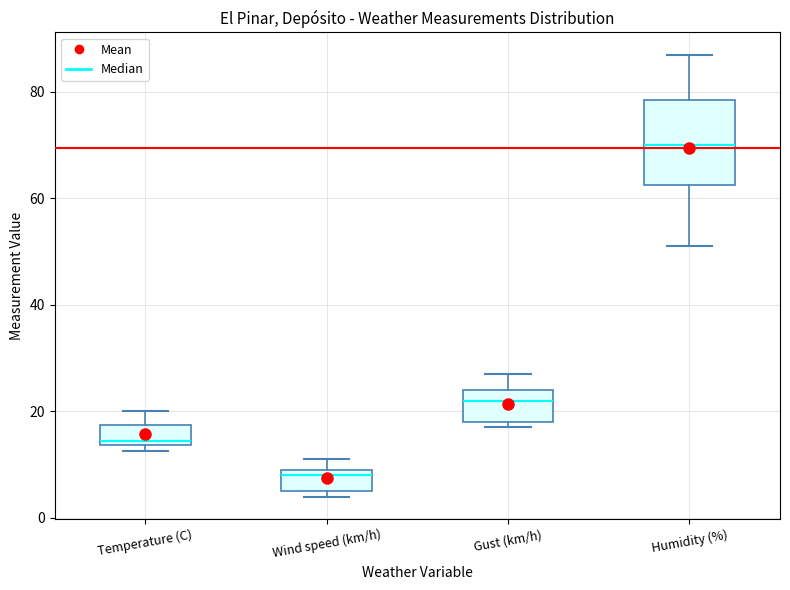

Where is the upper edge of the box for Gust (km/h) on the y-axis? The values are not printed on the chart, so give them approximately, as read against the axis.

24